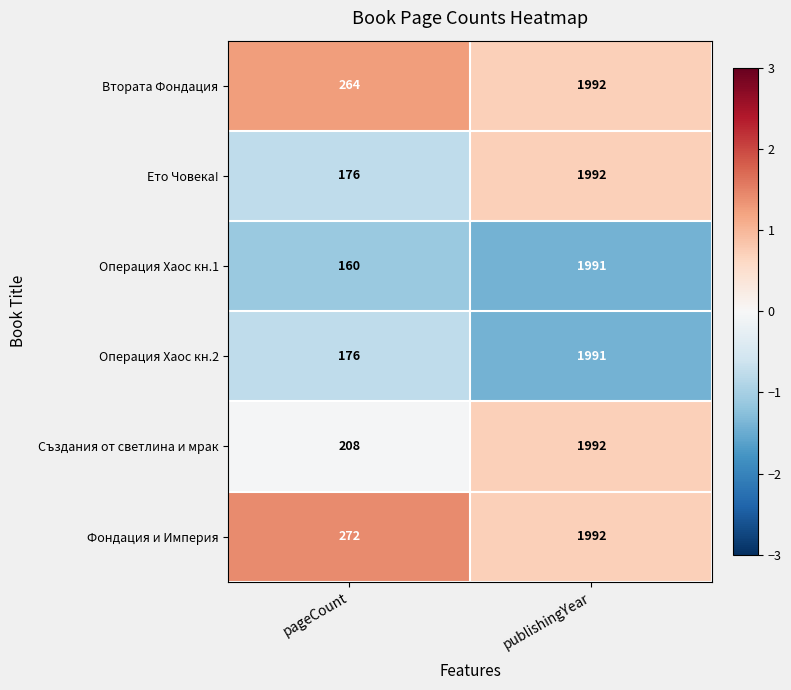

Read the Операция Хаос кн.2 value at pageCount, to the nearest 100.

200